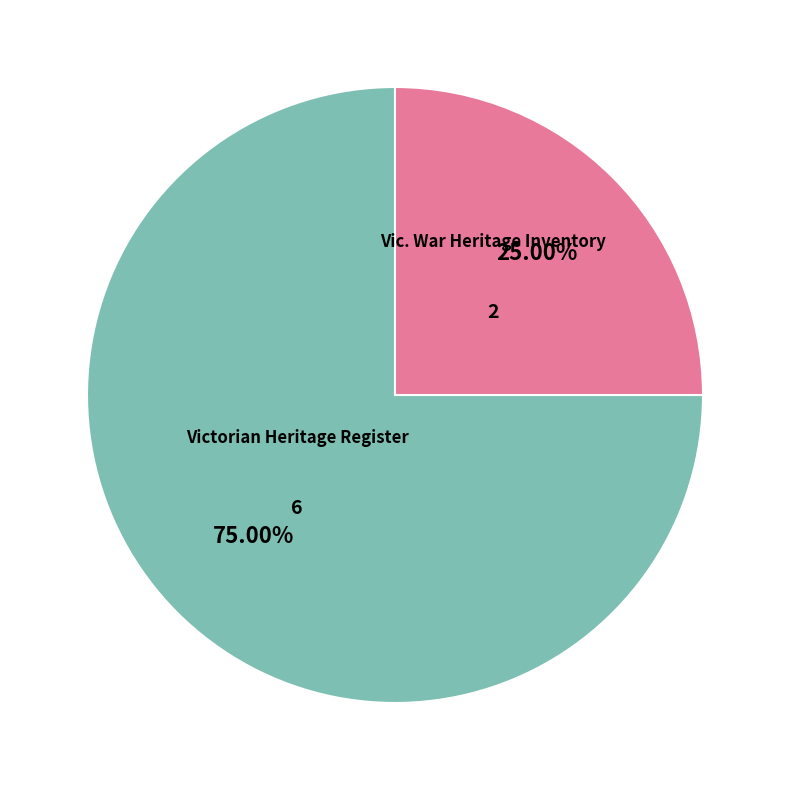

Is there any slice that represents more than half of the pie?

Yes